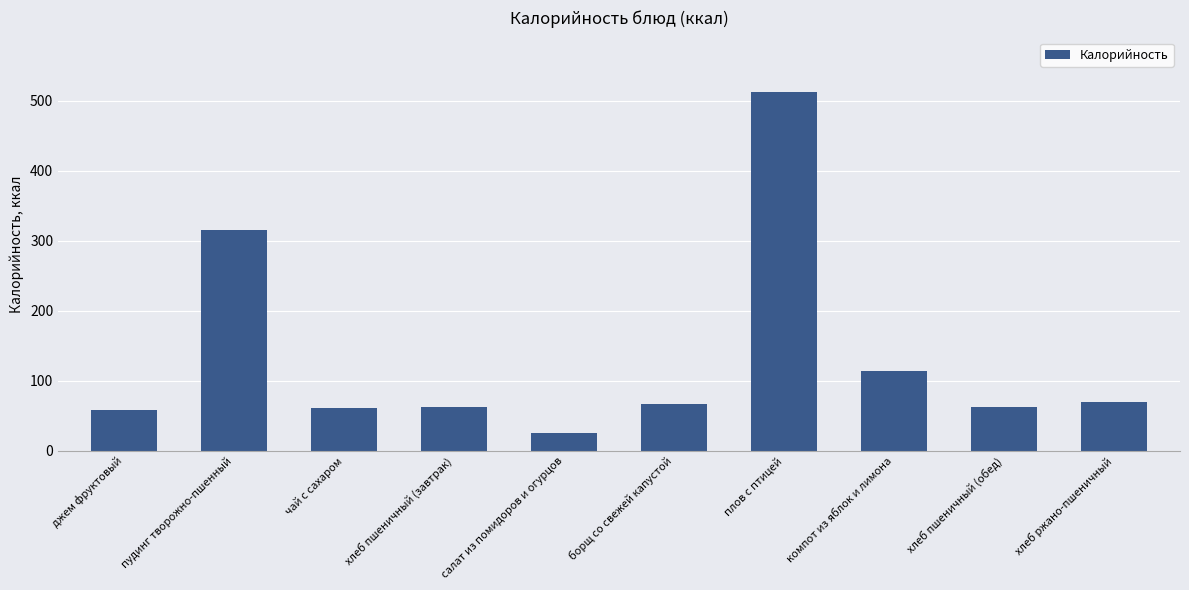

What is the average value?

134.8